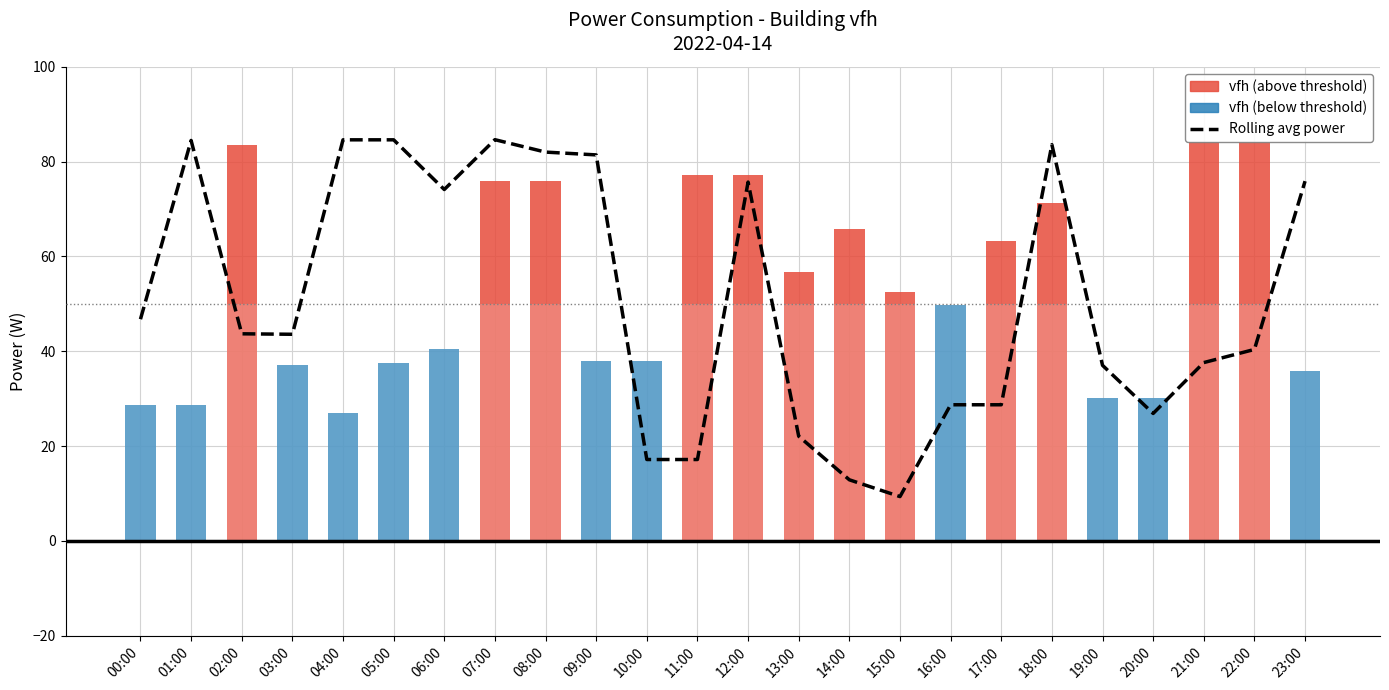

What is the label of the 15th bar from the right?

09:00